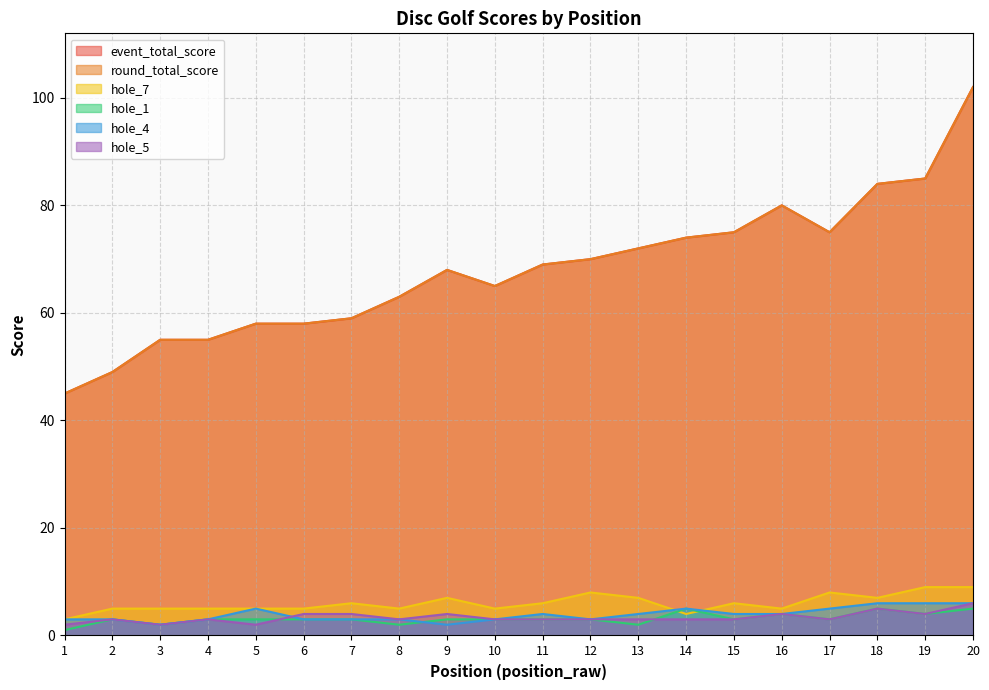

Which category has the highest value in the hole_7 series?

19